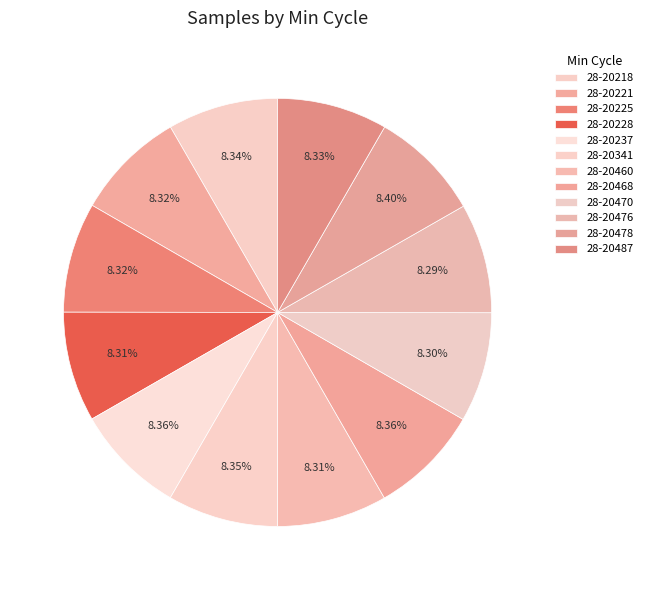

How many slices are in this pie chart?

12